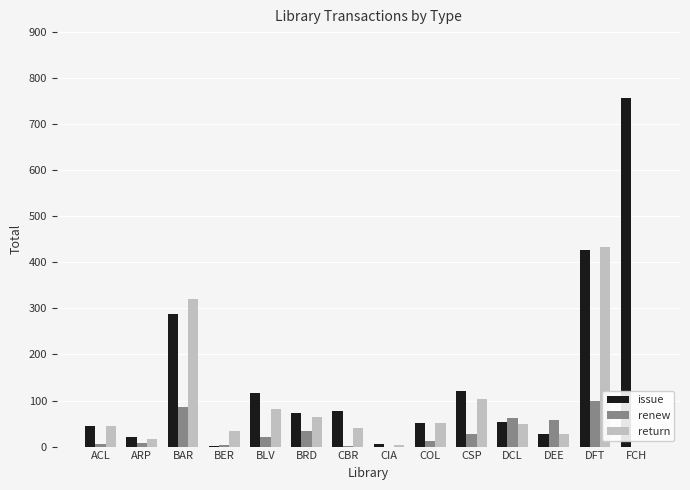

The return series shows 45 at ACL. True or false?

True